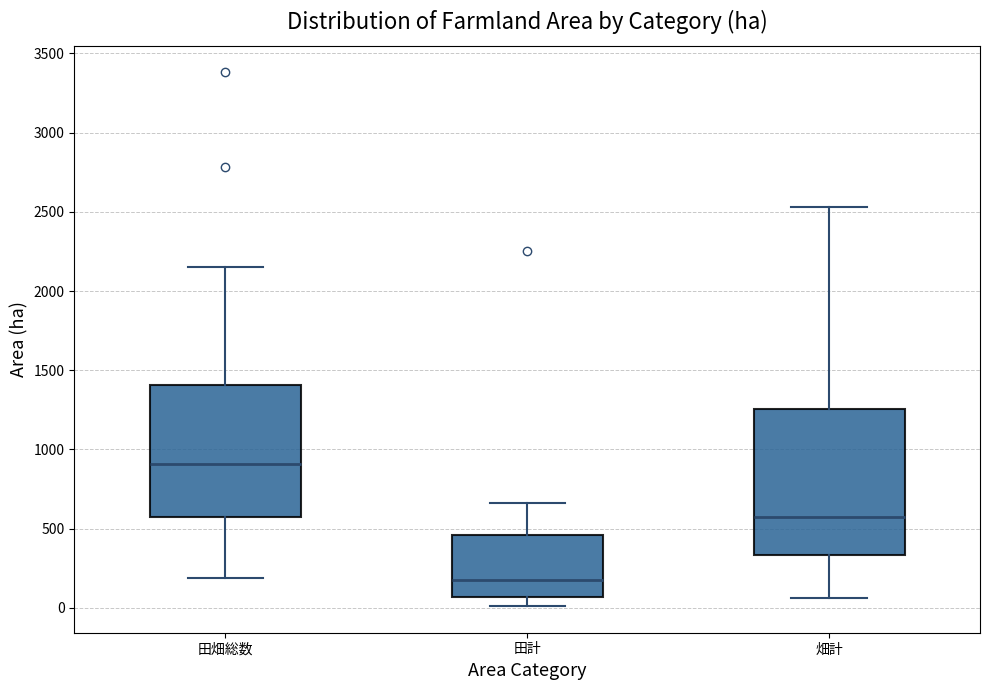

Reading left to right, read every box against the y-axis: the position of its median line, the range the box covers, and the ends of its whiskers. The values are not printed on the chart, so give them approximately, as read against the axis.

田畑総数: median 900, box 550 to 1400, whiskers 200 to 2150
田計: median 200, box 50 to 450, whiskers 0 to 650
畑計: median 550, box 350 to 1250, whiskers 50 to 2550